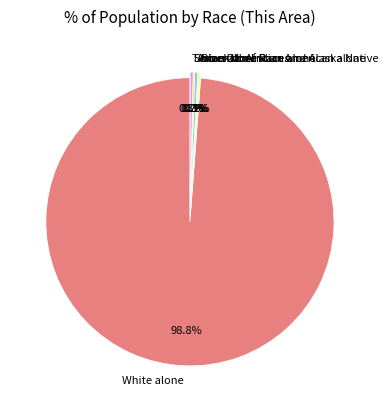

Is it true that Two or More Races is 8% of the pie?

False